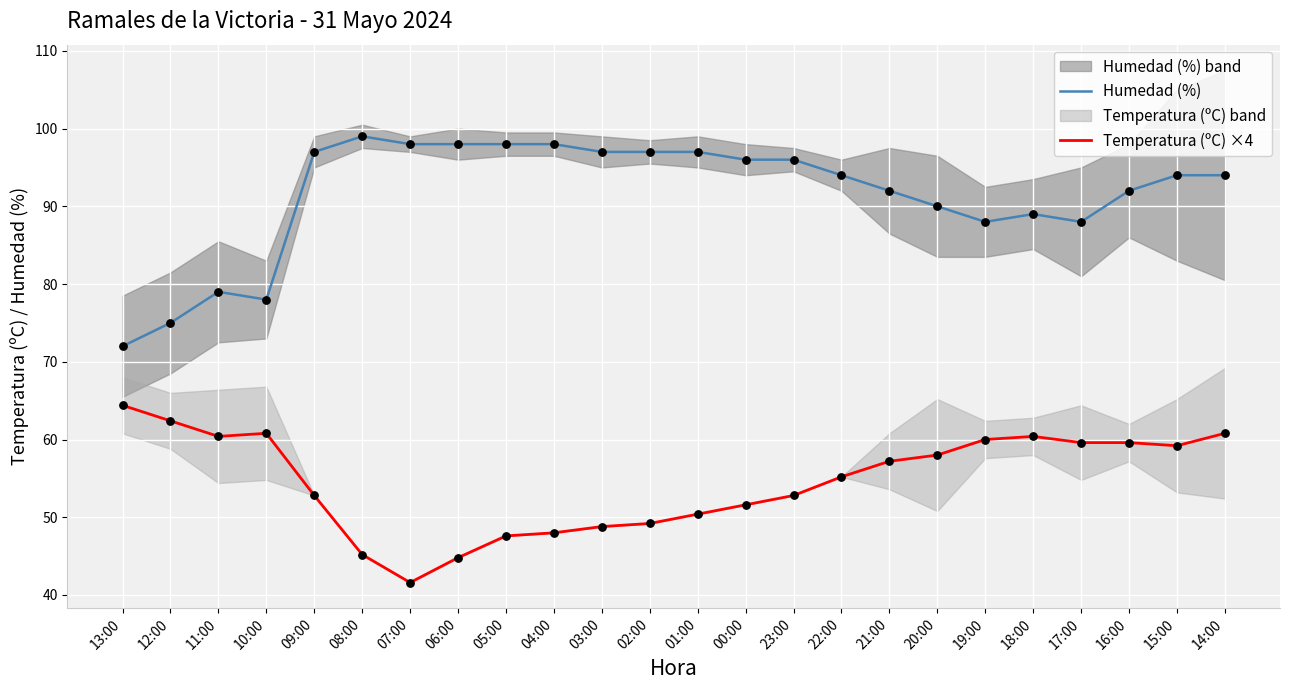

What is the total value across all series at 08:00?

144.2